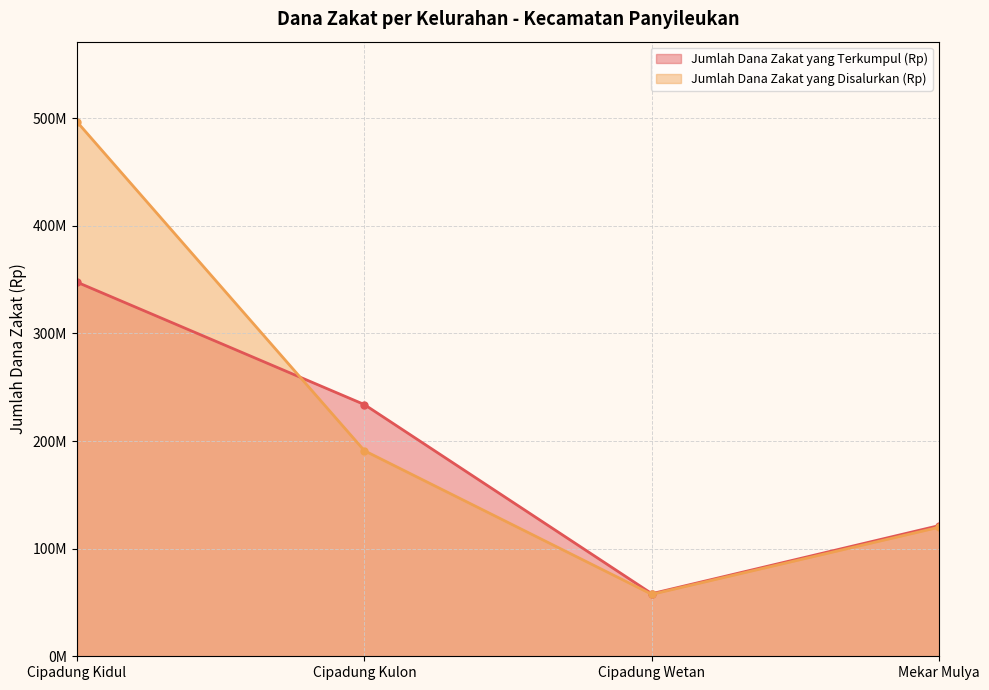

Reading left to right, list all the values displayed in this chart.

Jumlah Dana Zakat yang Terkumpul (Rp): Cipadung Kidul=347607250	Cipadung Kulon=233888000	Cipadung Wetan=58176600	Mekar Mulya=121467200
Jumlah Dana Zakat yang Disalurkan (Rp): Cipadung Kidul=496591000	Cipadung Kulon=191017350	Cipadung Wetan=57566600	Mekar Mulya=119942200